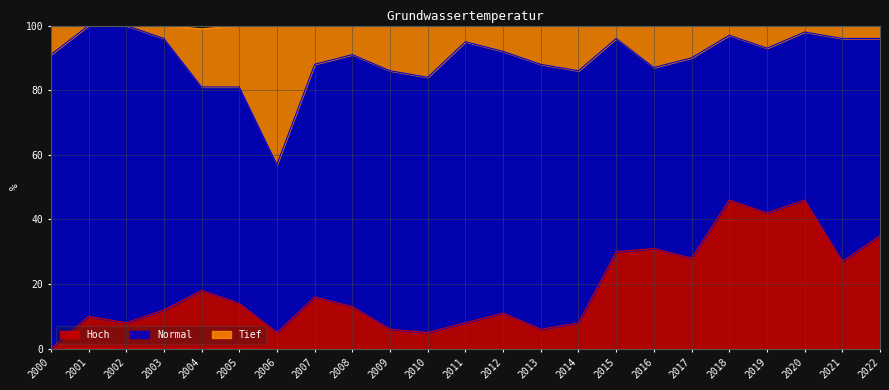

Does the chart display data point markers on the line(s)?

No